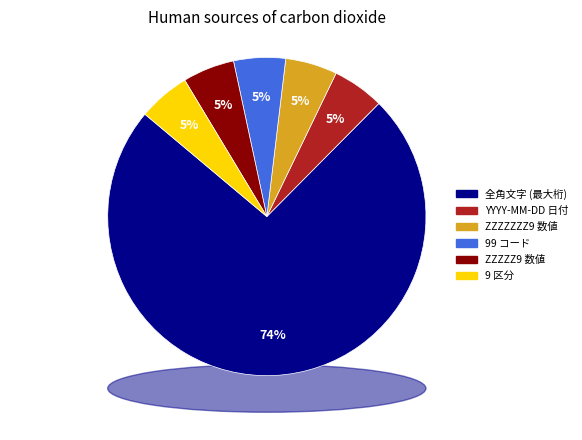

Does ZZZZZ9 account for over 50% of the chart?

No